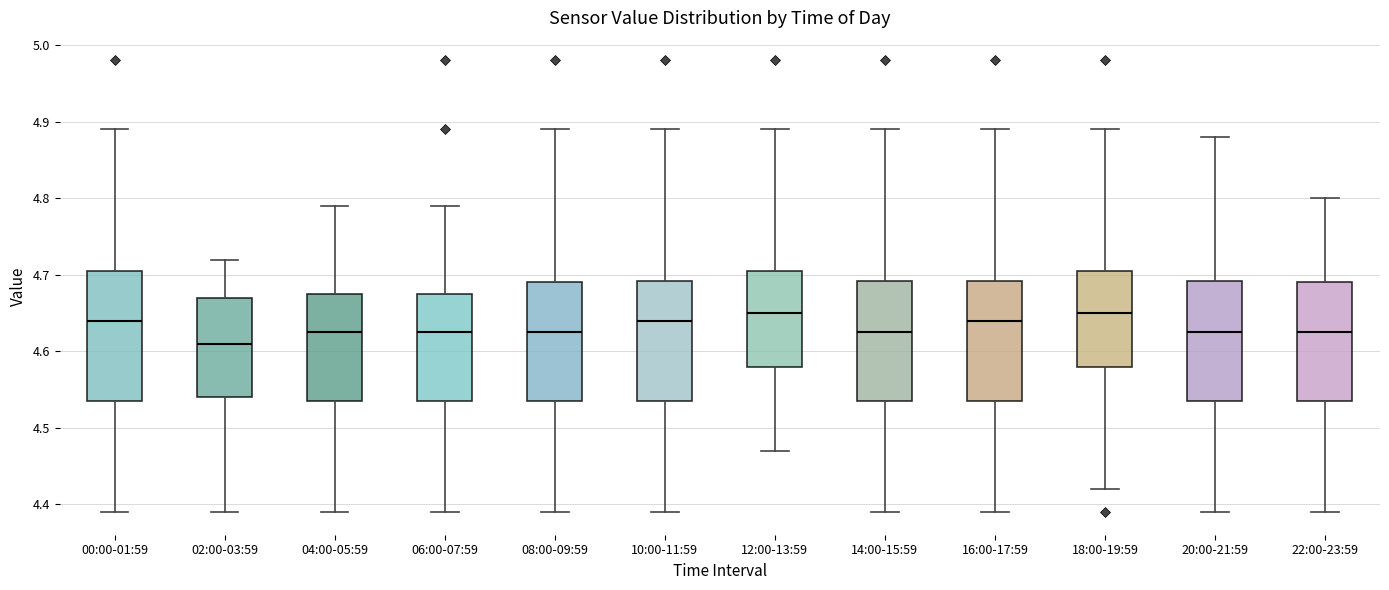

Reading left to right, read every box against the y-axis: the position of its median line, the range the box covers, and the ends of its whiskers. The values are not printed on the chart, so give them approximately, as read against the axis.

00:00-01:59: median 4.64, box 4.54 to 4.71, whiskers 4.39 to 4.89
02:00-03:59: median 4.61, box 4.54 to 4.67, whiskers 4.39 to 4.72
04:00-05:59: median 4.63, box 4.54 to 4.68, whiskers 4.39 to 4.79
06:00-07:59: median 4.63, box 4.54 to 4.68, whiskers 4.39 to 4.79
08:00-09:59: median 4.63, box 4.54 to 4.69, whiskers 4.39 to 4.89
10:00-11:59: median 4.64, box 4.54 to 4.69, whiskers 4.39 to 4.89
12:00-13:59: median 4.65, box 4.58 to 4.71, whiskers 4.47 to 4.89
14:00-15:59: median 4.63, box 4.54 to 4.69, whiskers 4.39 to 4.89
16:00-17:59: median 4.64, box 4.54 to 4.69, whiskers 4.39 to 4.89
18:00-19:59: median 4.65, box 4.58 to 4.71, whiskers 4.42 to 4.89
20:00-21:59: median 4.63, box 4.54 to 4.69, whiskers 4.39 to 4.88
22:00-23:59: median 4.63, box 4.54 to 4.69, whiskers 4.39 to 4.80